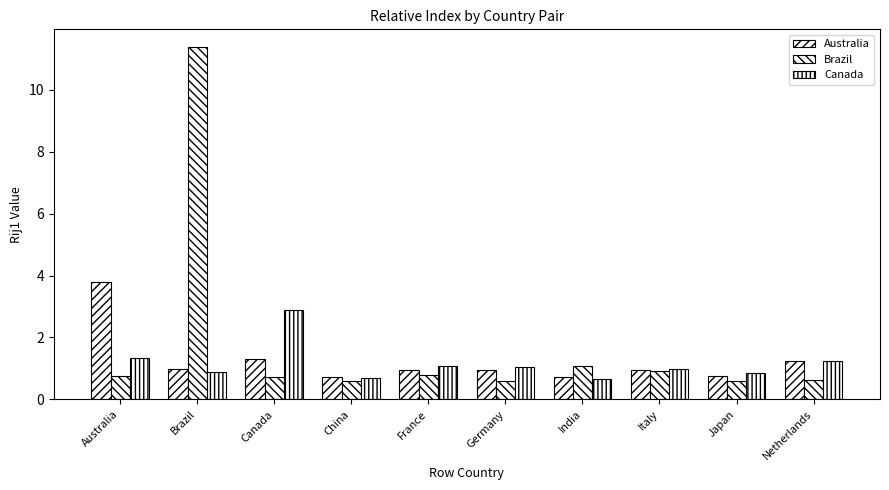

How many bars are there in total?

30